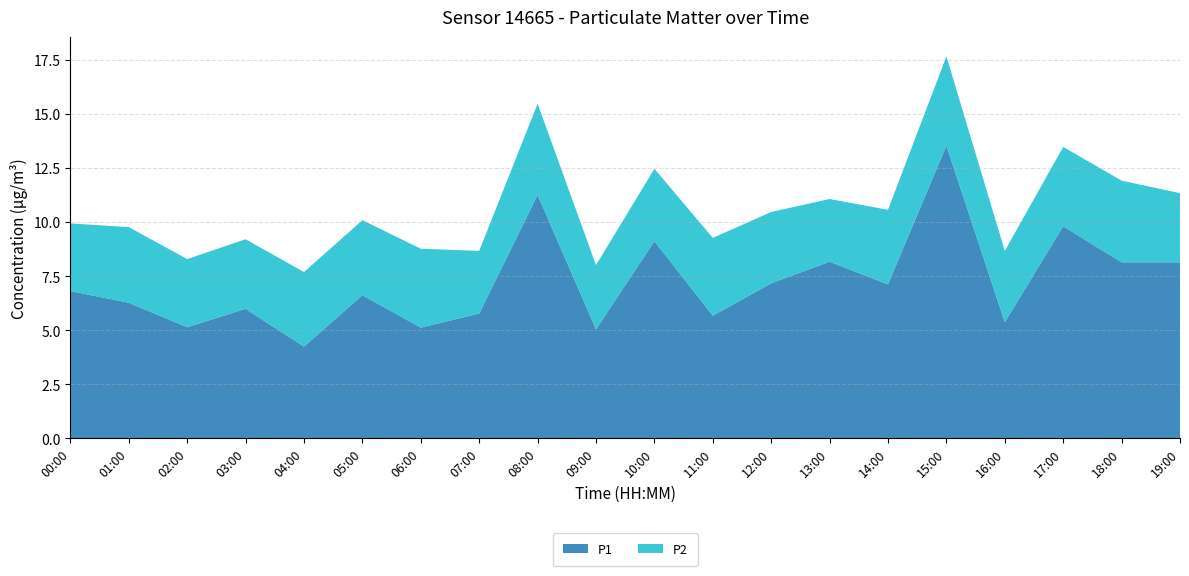

Reading right to left, extract all data points from this chart.

P1: 8.2	8.2	9.8	5.4	13.6	7.1	8.2	7.2	5.7	9.1	5.0	11.3	5.8	5.1	6.6	4.2	6.0	5.2	6.3	6.8
P2: 3.2	3.8	3.7	3.3	4.1	3.5	2.9	3.3	3.6	3.4	3.0	4.2	2.9	3.6	3.5	3.5	3.2	3.1	3.5	3.1